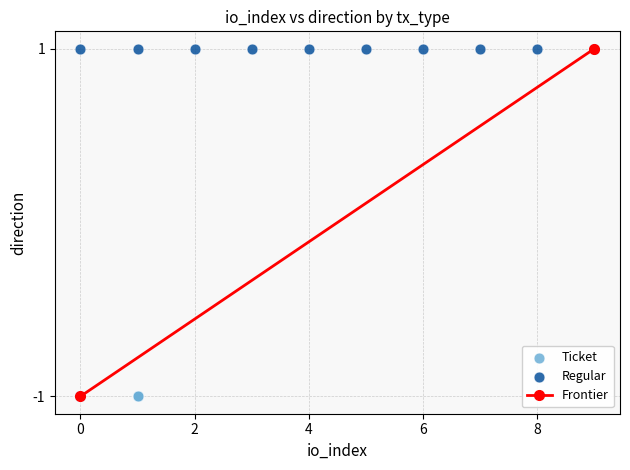

Which series reaches the maximum Y coordinate?

Regular